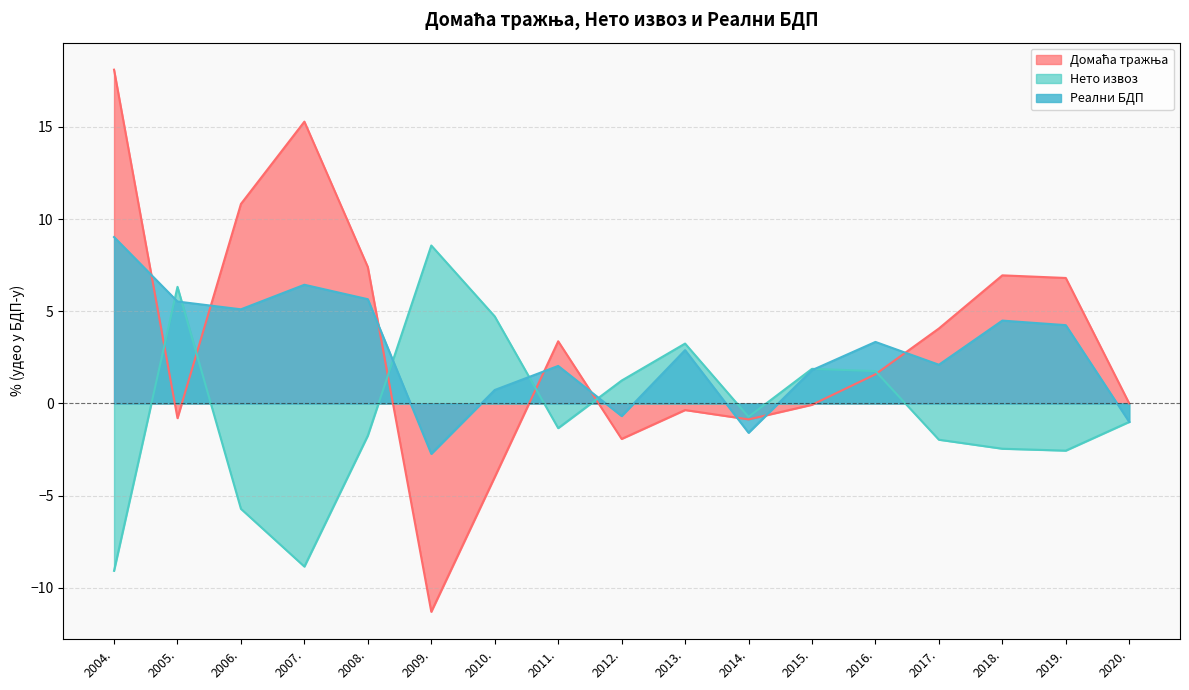

How many distinct data groups are displayed?

3